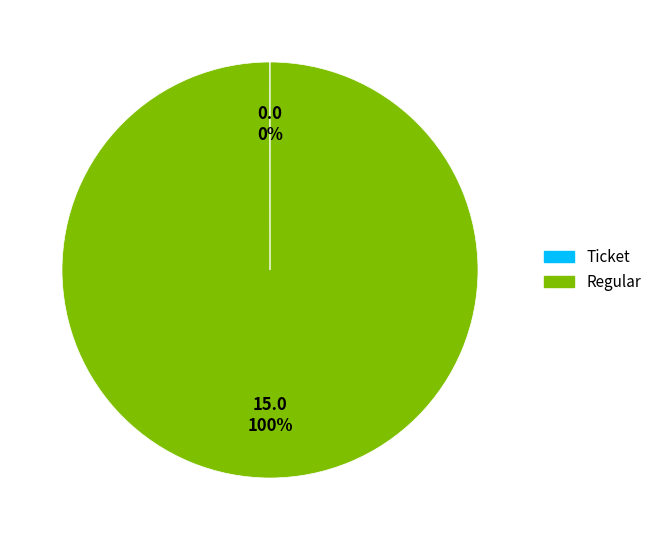

Which category has the biggest portion of the pie?

Regular